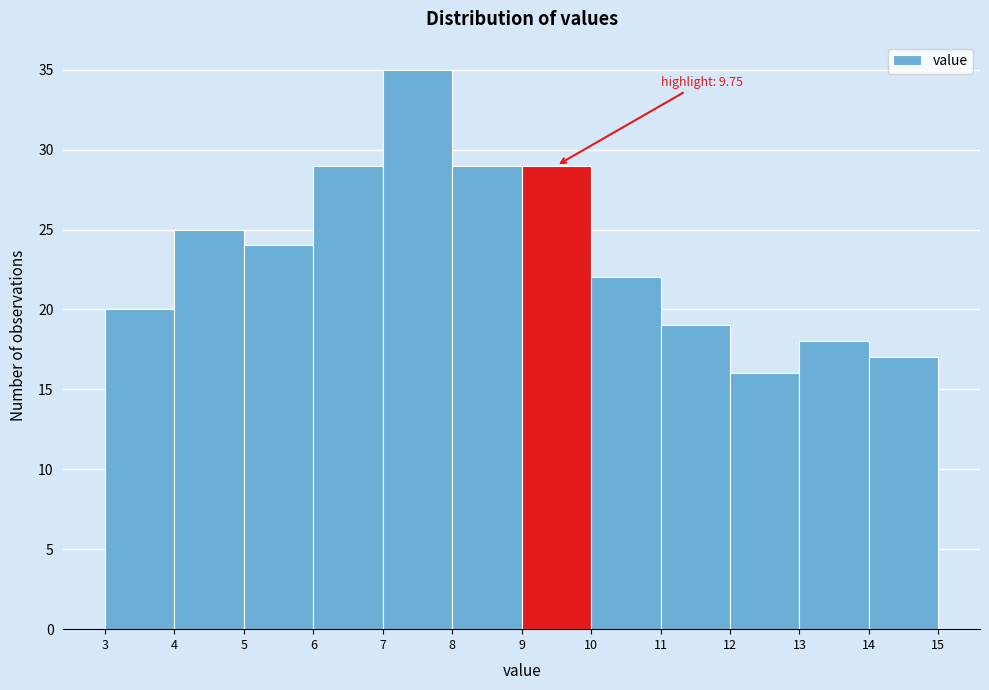

Which range on the x-axis has the tallest bar?

7 to 8